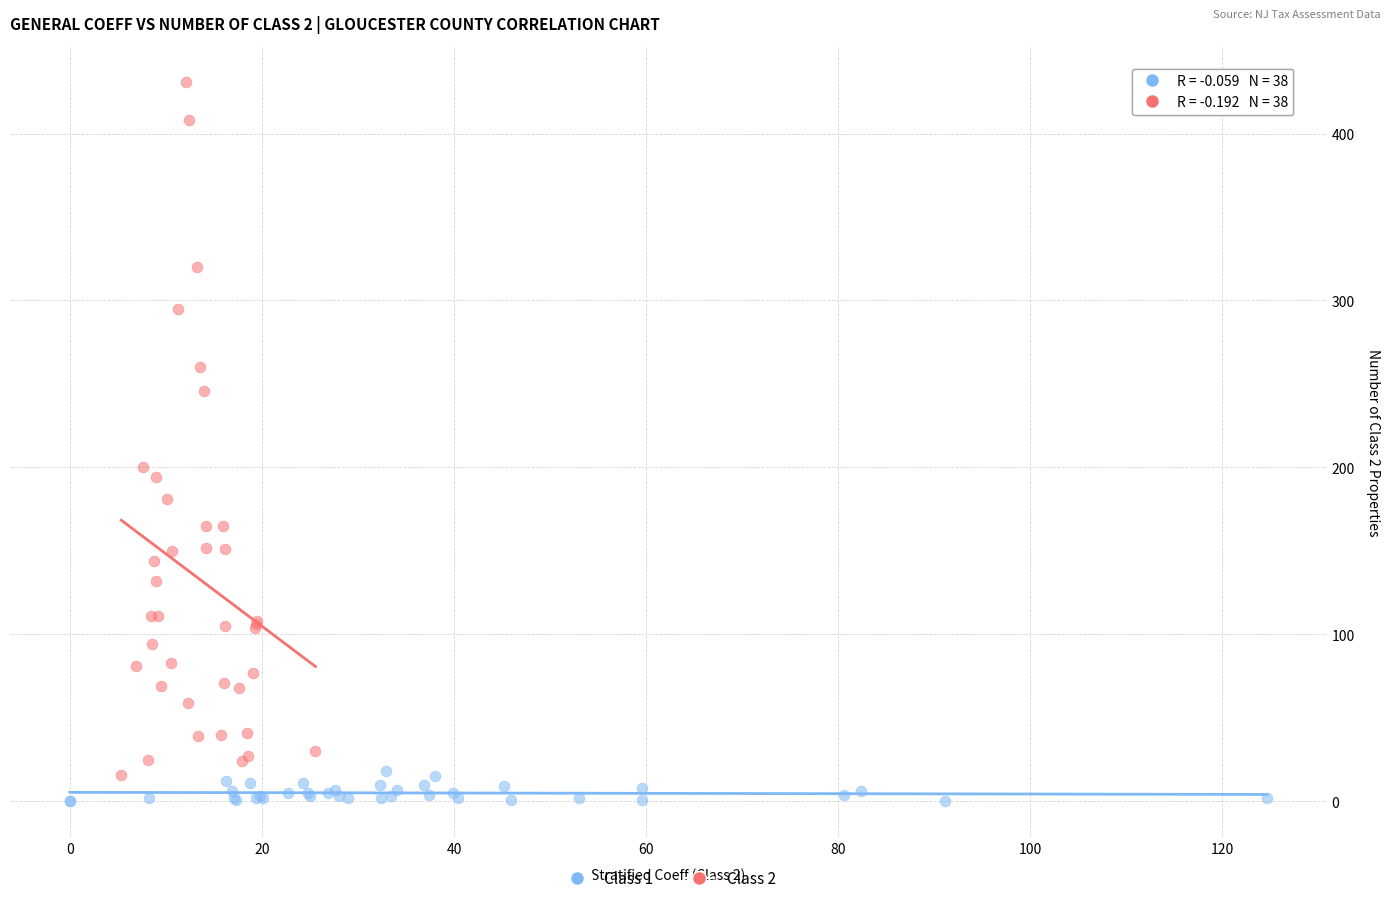

Which series has the widest spread of Y values?

Class 2